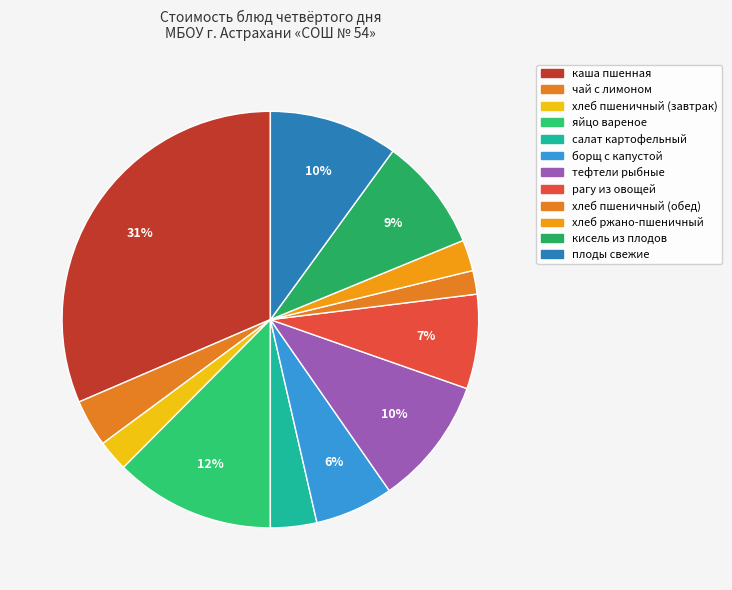

Is кисель из плодов the majority of the pie?

No